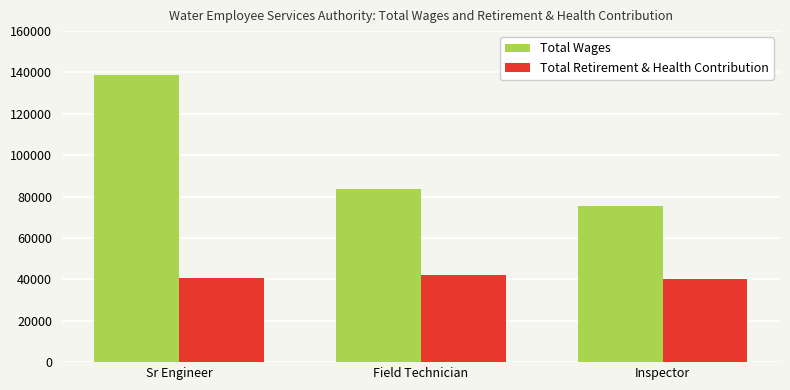

What is the total value across all series at Sr Engineer?

179323